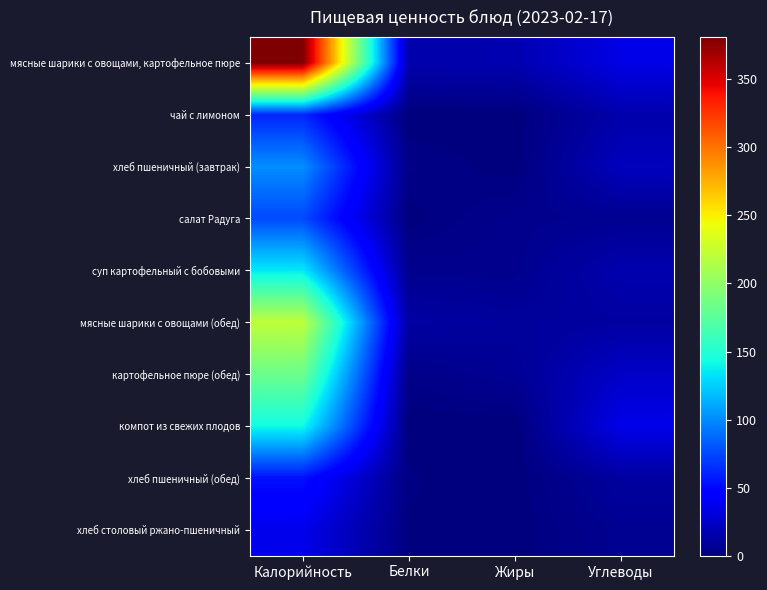

How many categories are shown in the chart?

4